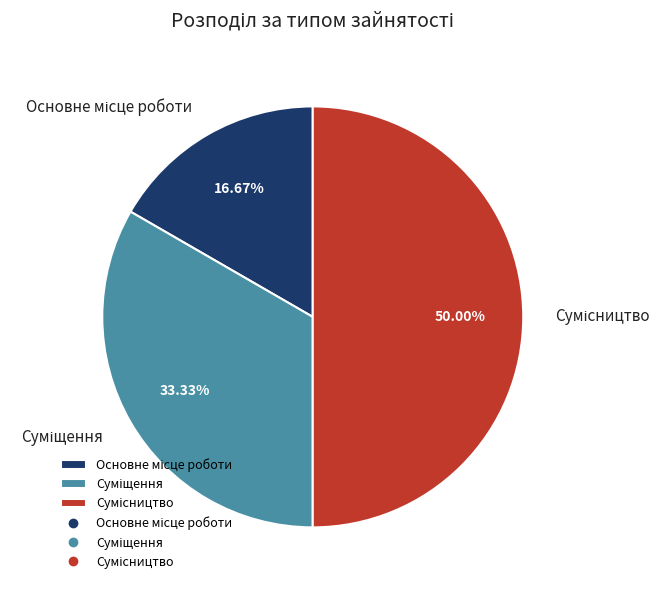

Rank the categories by value from highest to lowest.

Сумісництво, Суміщення, Основне місце роботи